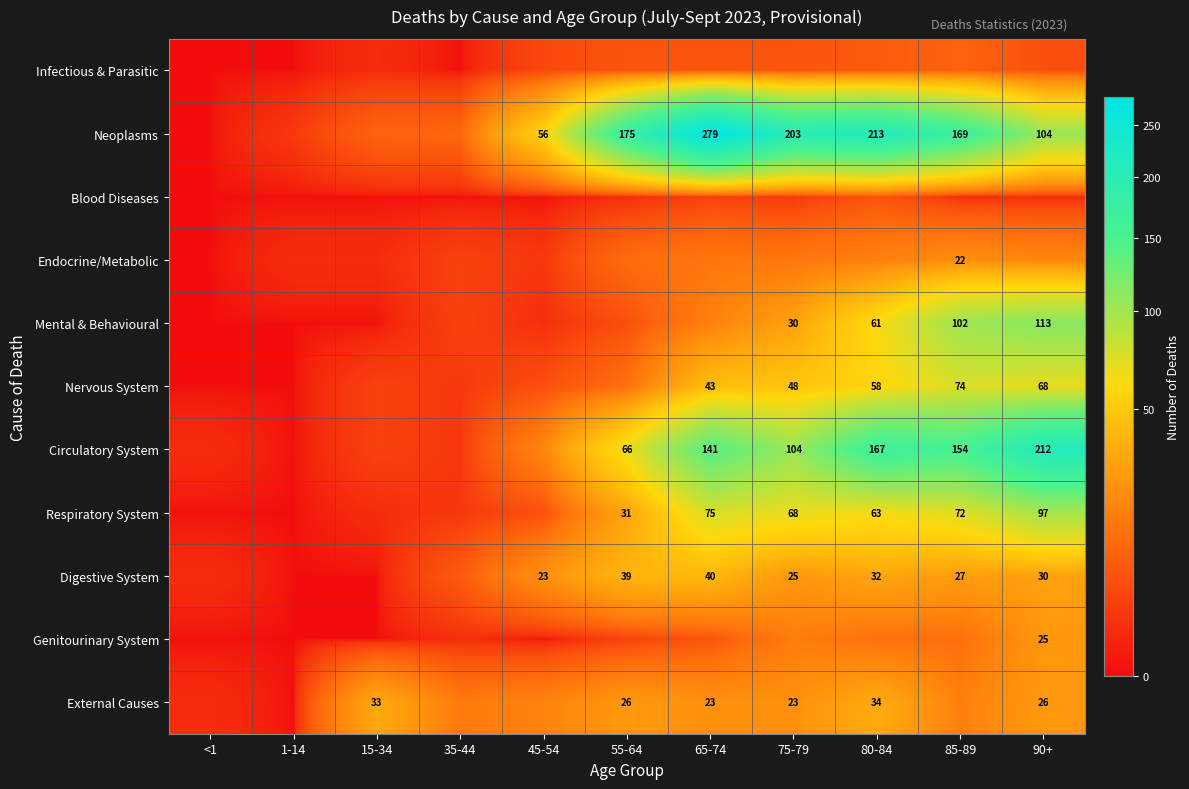

What is the difference between the External Causes values at 55-64 and 15-34?

7